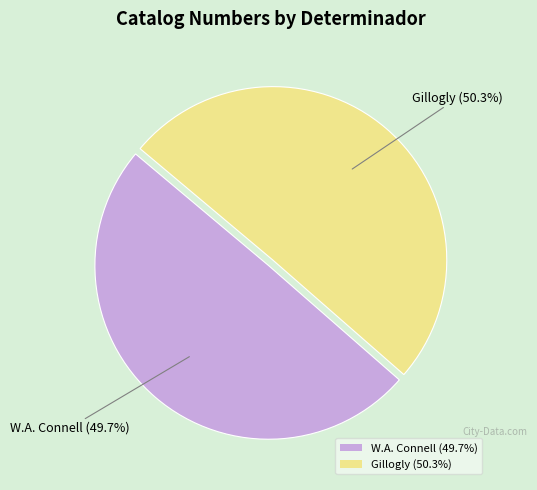

Between Gillogly (50.3%) and W.A. Connell (49.7%), which is larger?

Gillogly (50.3%)